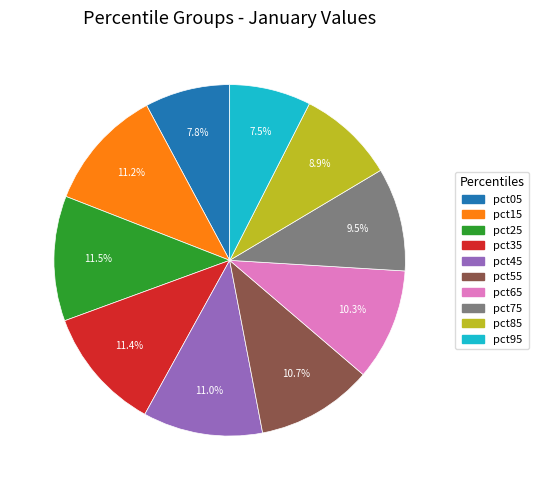

How much of the chart is everything except pct15?

88.8%